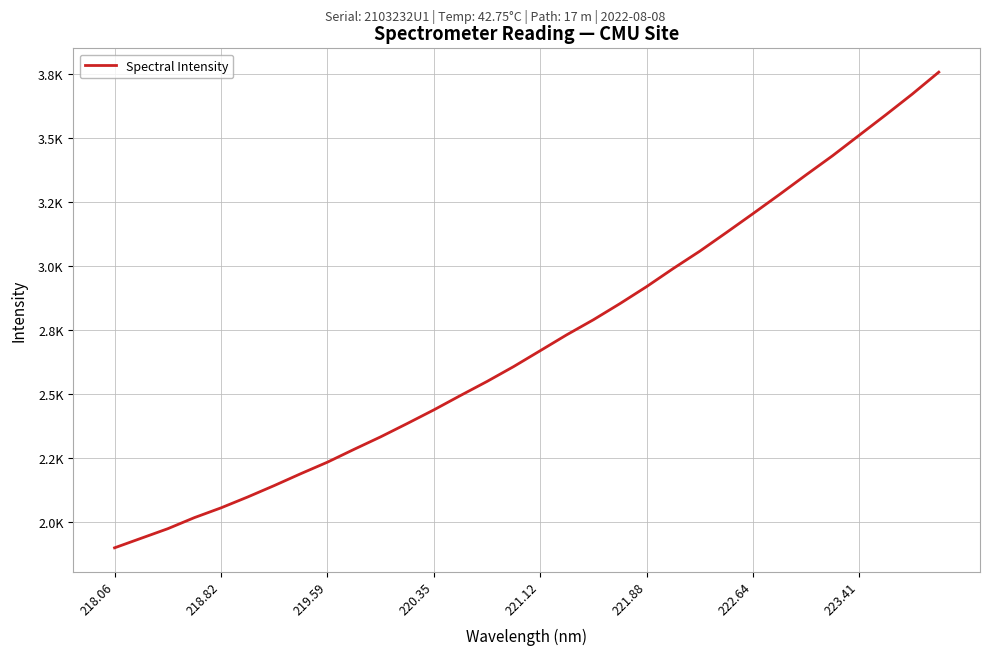

Does the chart display data point markers on the line(s)?

No